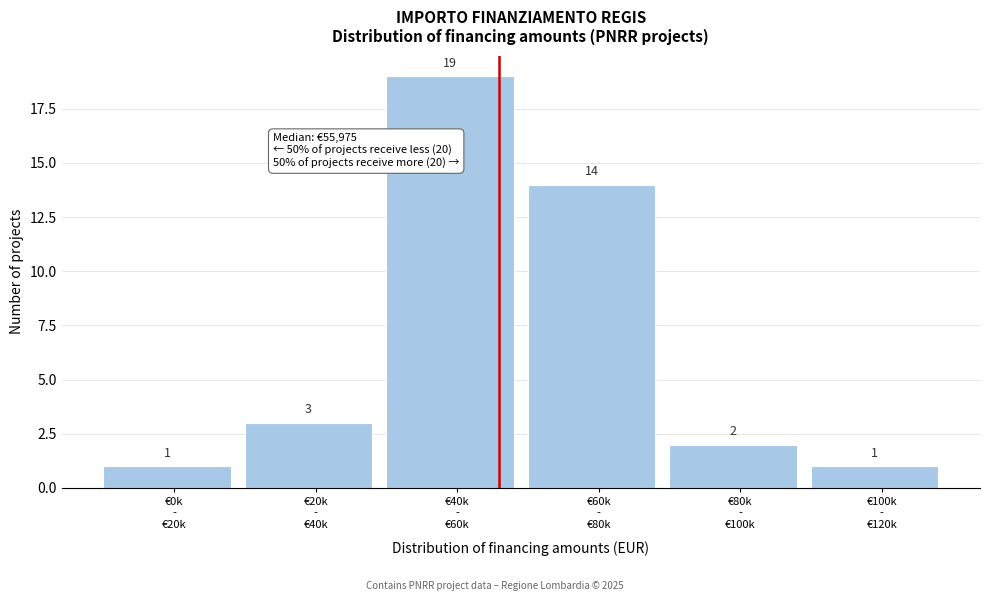

Reading left to right, transcribe all the data shown in this chart.

1	3	19	14	2	1